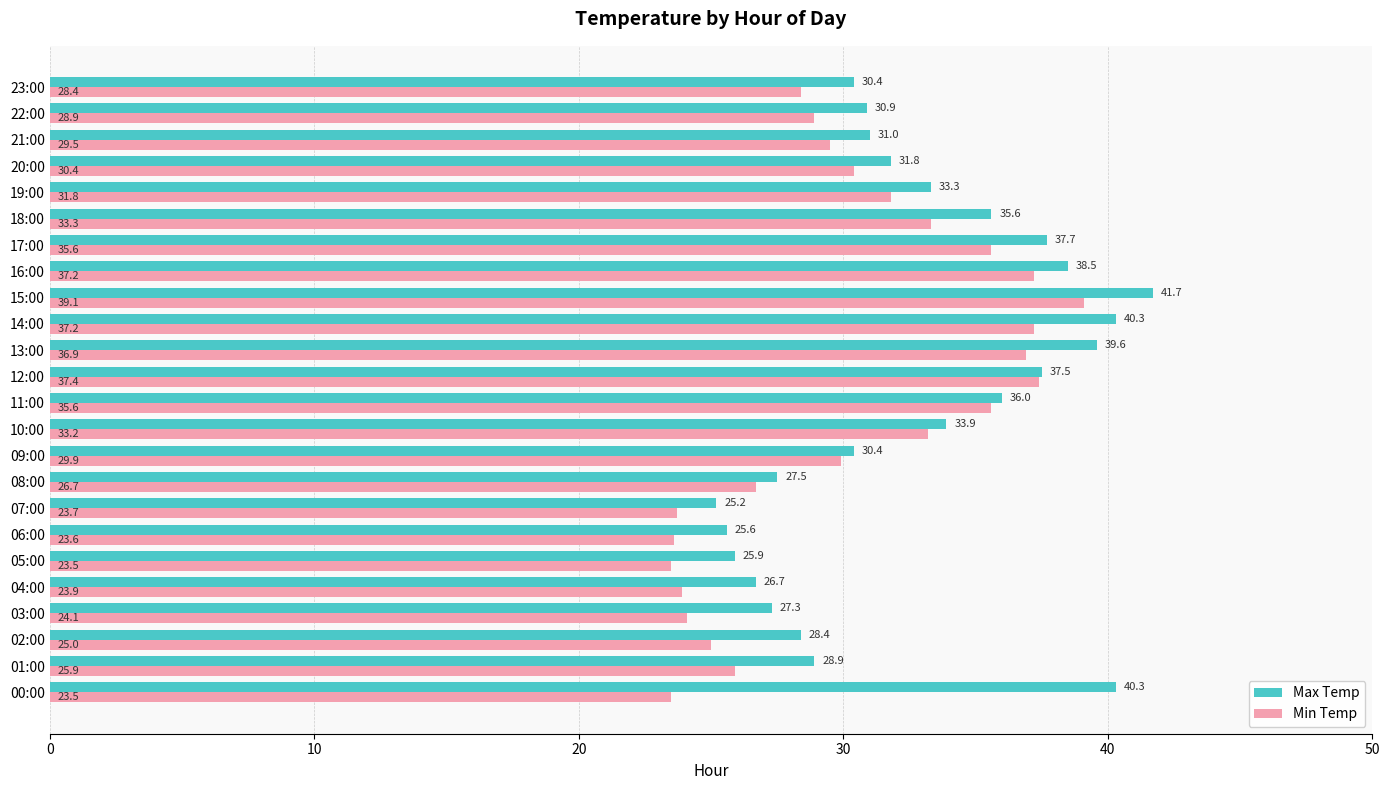

Is the value of Max Temp at 00:00 greater than the value of Min Temp at 22:00?

Yes